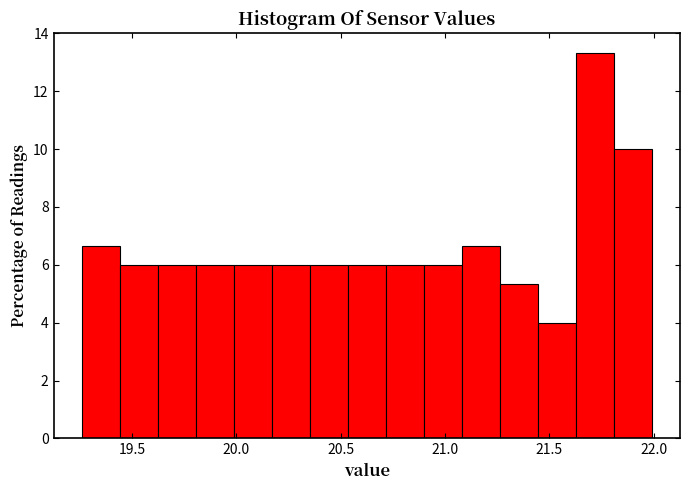

Around what value on the x-axis is the tallest bar? Give the approximate position of its centre, as read against the axis.

21.70